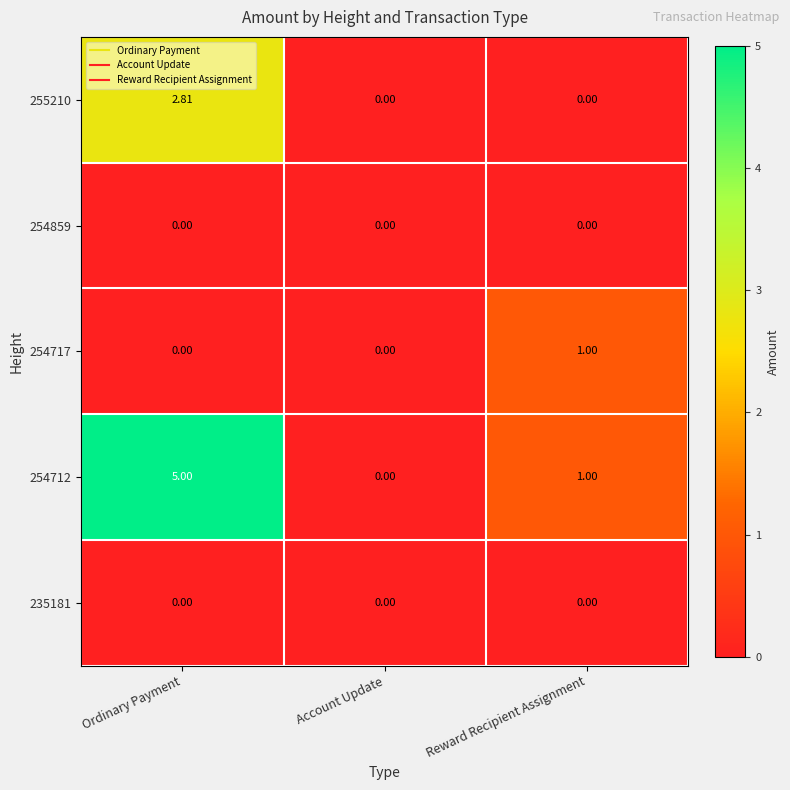

At which category is the sum across all series the highest?

Ordinary Payment